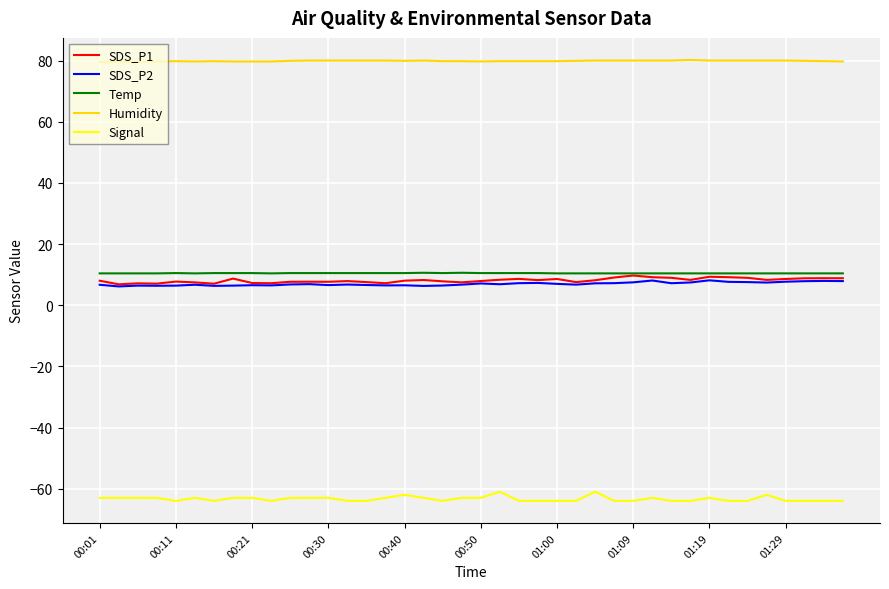

What is the maximum value shown in the chart?

80.2